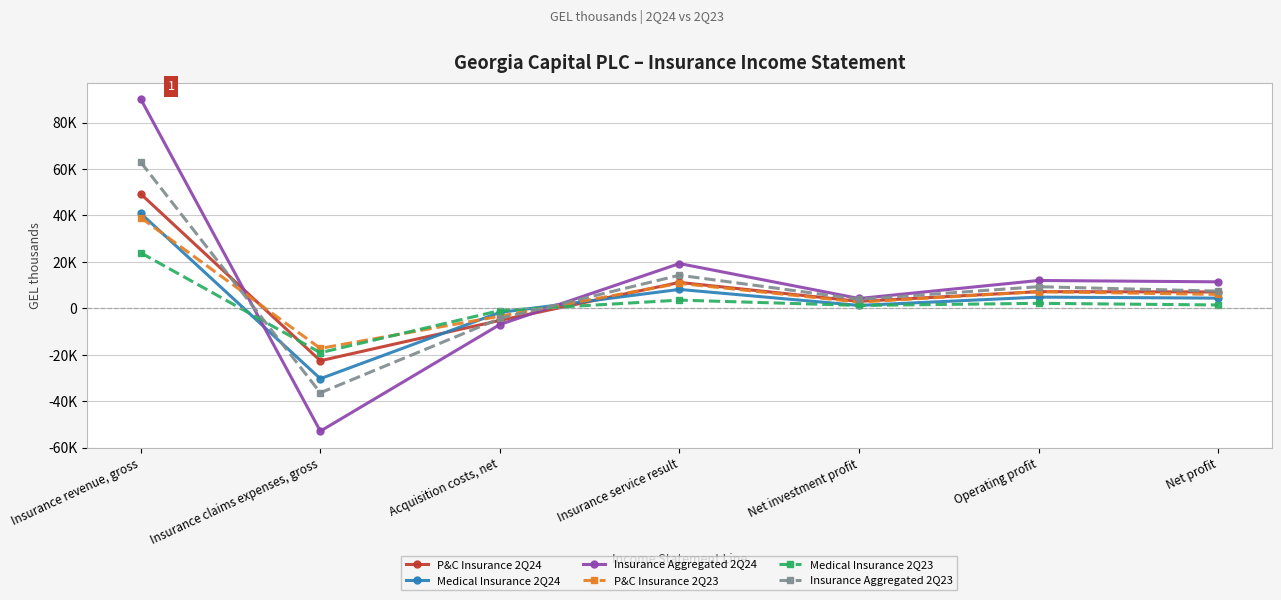

How many data points in Insurance Aggregated 2Q23 are above 7385?

3